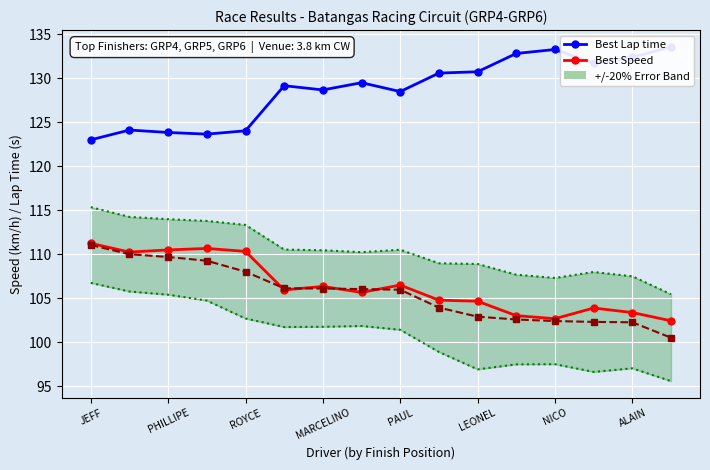

Is it true that Best Speed equals 39.7 at 9?

False